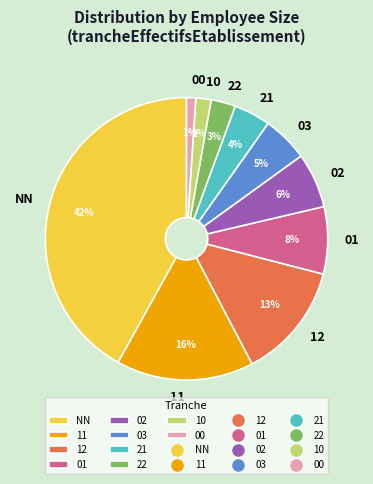

To the nearest percent, what is the average slice percentage?

10%